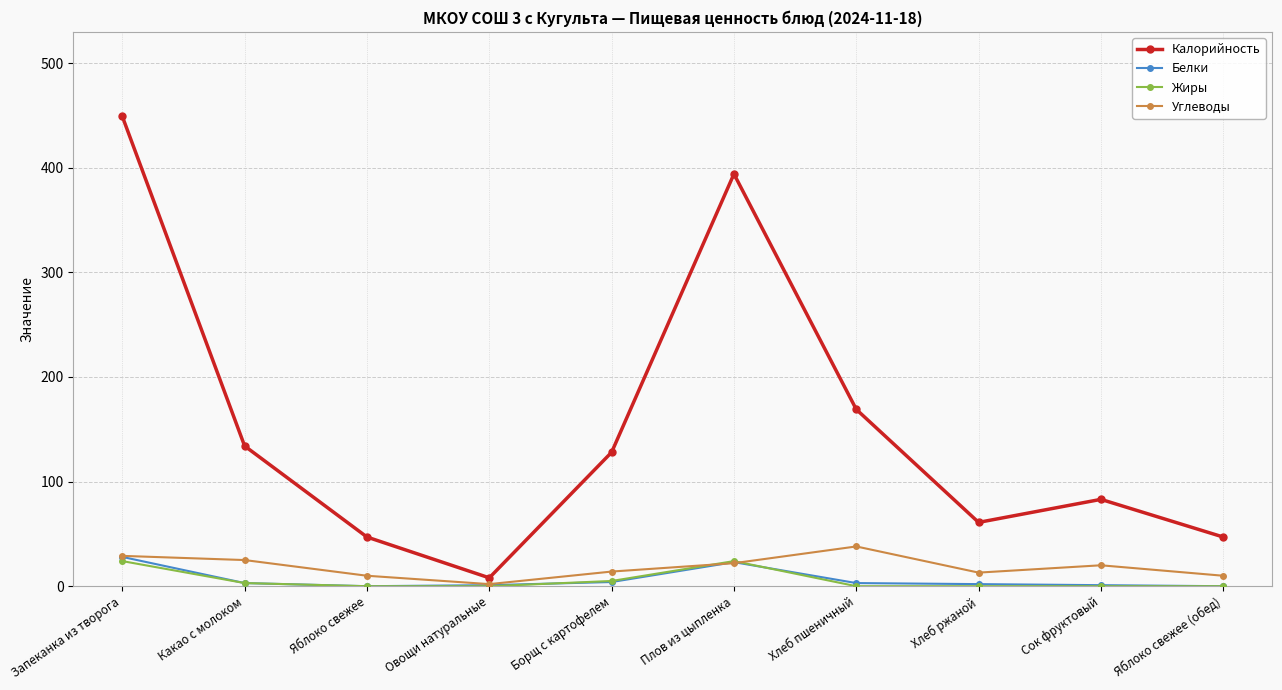

Between Овощи натуральные and Борщ с картофелем, which series saw the biggest shift?

Калорийность